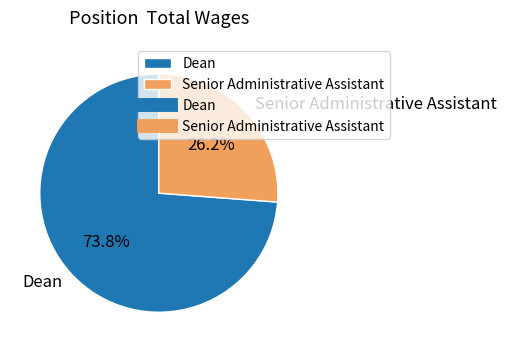

To the nearest percent, what is the difference between the Senior Administrative Assistant and Dean slice percentages?

48%